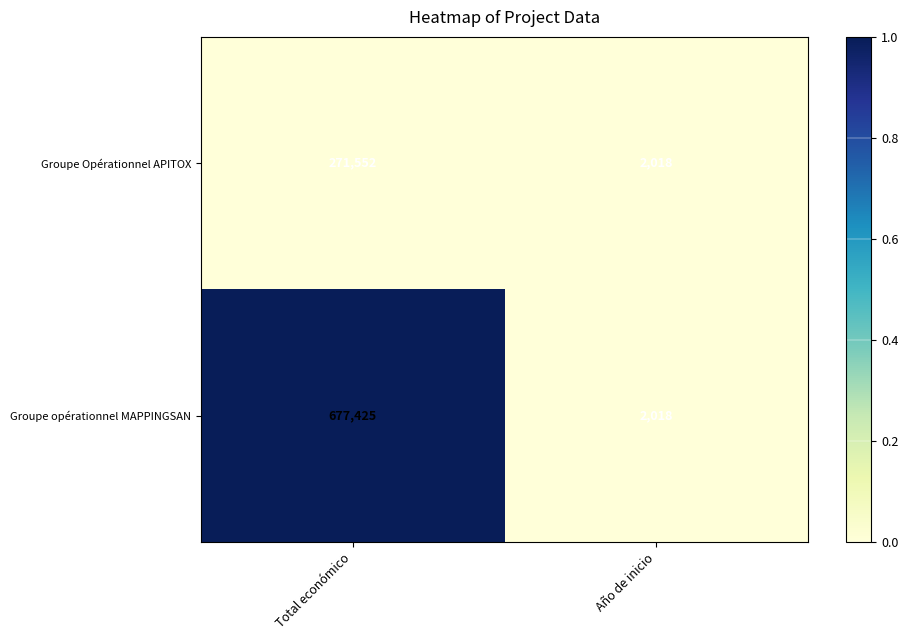

Which series has the widest spread of values?

Groupe opérationnel MAPPINGSAN